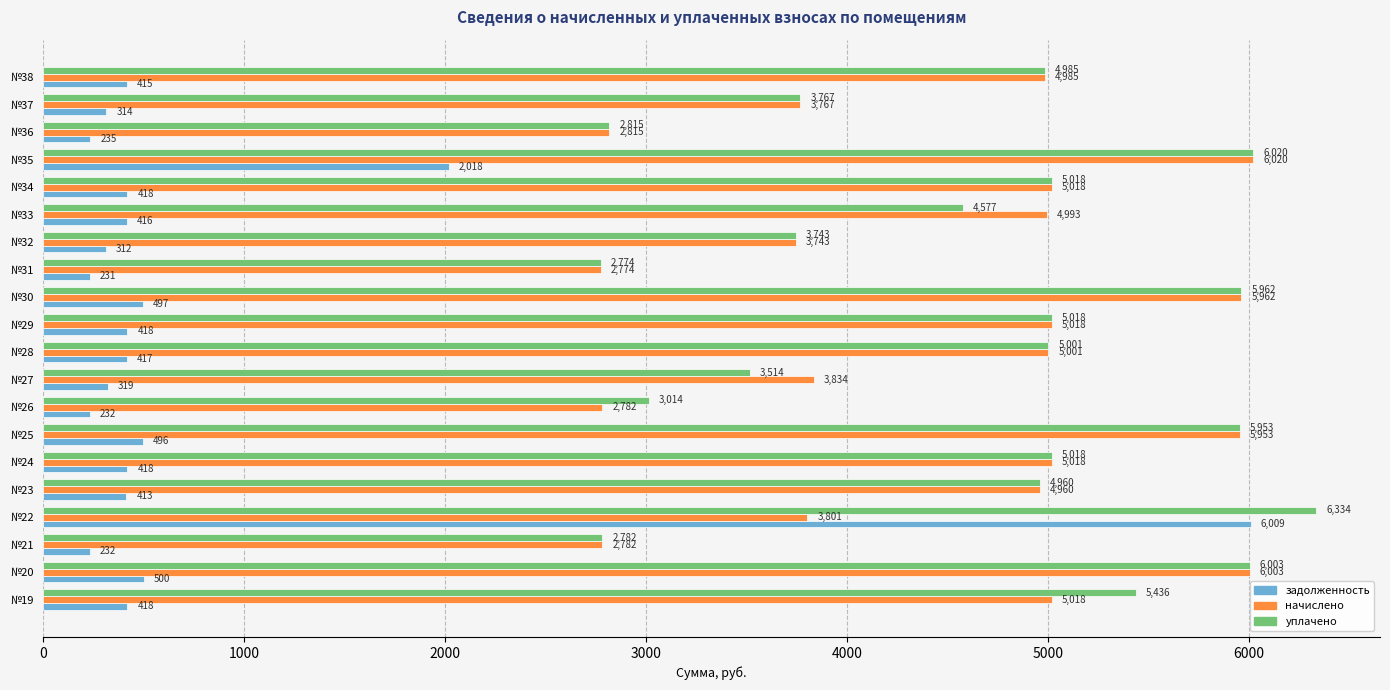

At which category is the sum across all series the highest?

№22